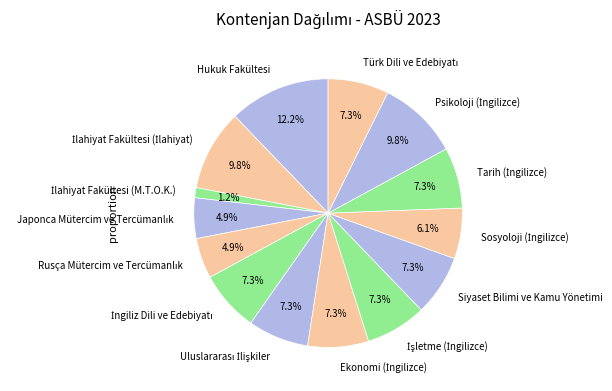

What is the largest slice in the pie chart?

Hukuk Fakültesi